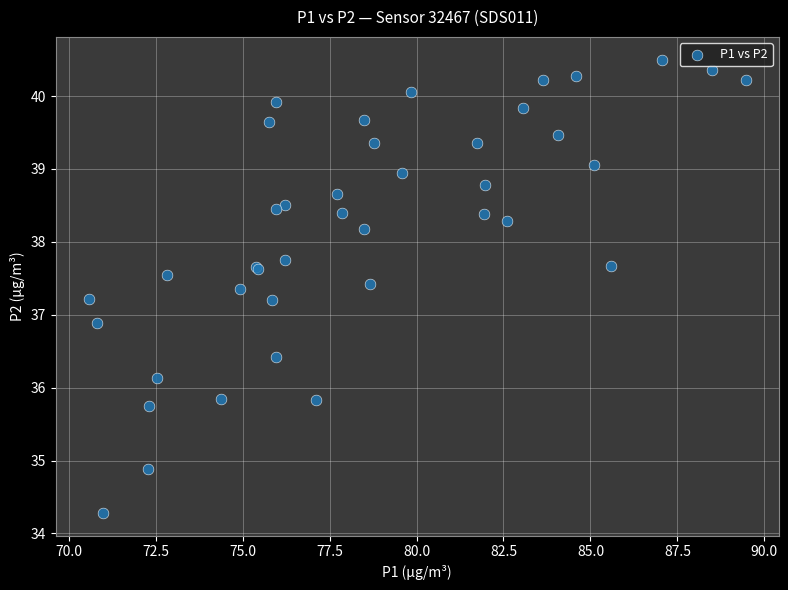

What Y value in the scatter plot is closest to 37?

36.9